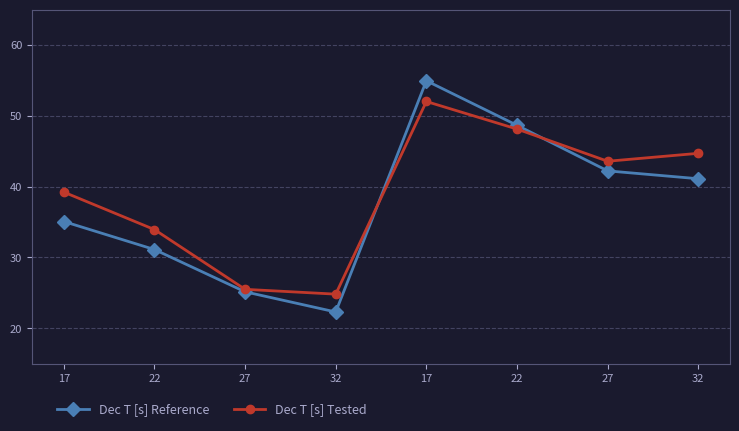

True or false: Dec T [s] Reference has a value of 94.4 at 17.

False